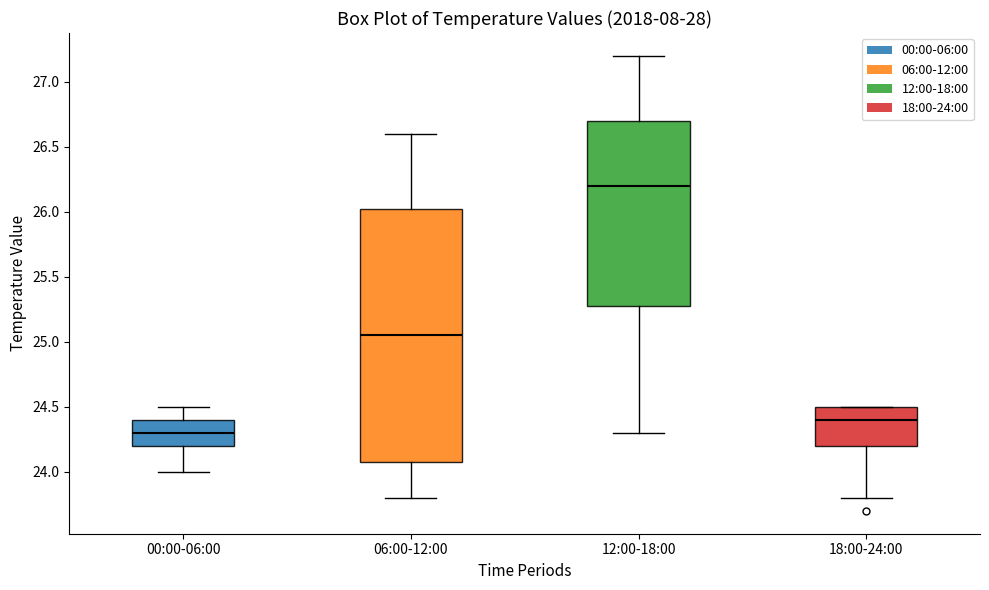

Which box's median line is the lowest?

00:00-06:00